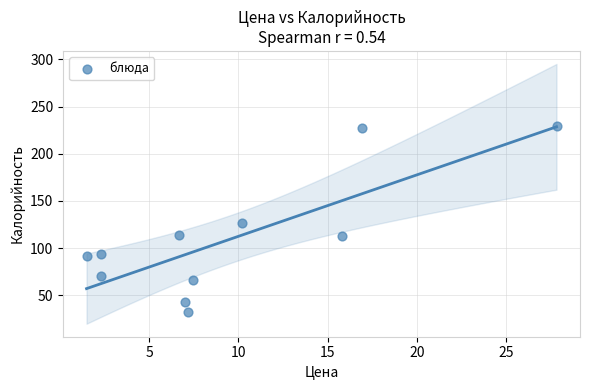

What is the range of Y values (max minus min)?

197.1